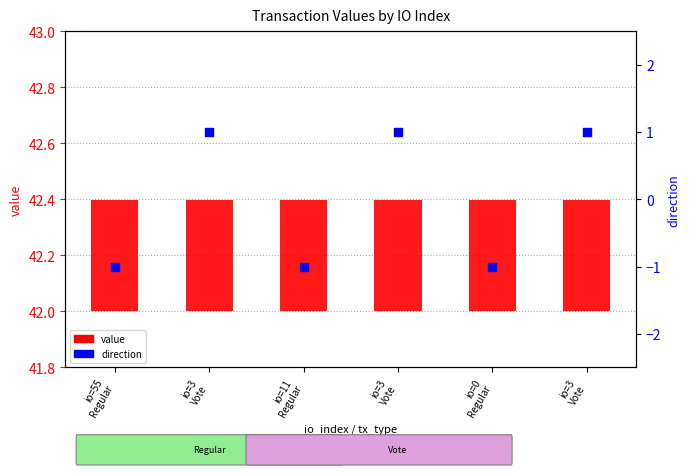

Is the value of direction at io=11
Regular greater than the value of value at io=11
Regular?

No